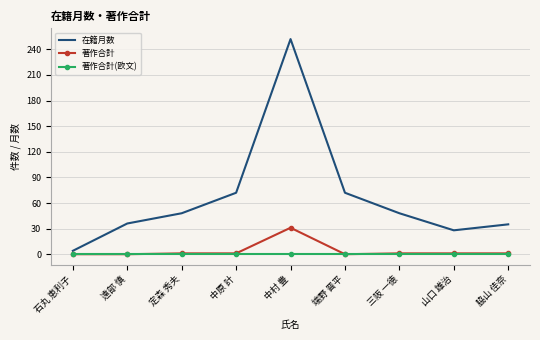

Rank the series by their maximum value, from lowest to highest.

著作合計(欧文), 著作合計, 在籍月数